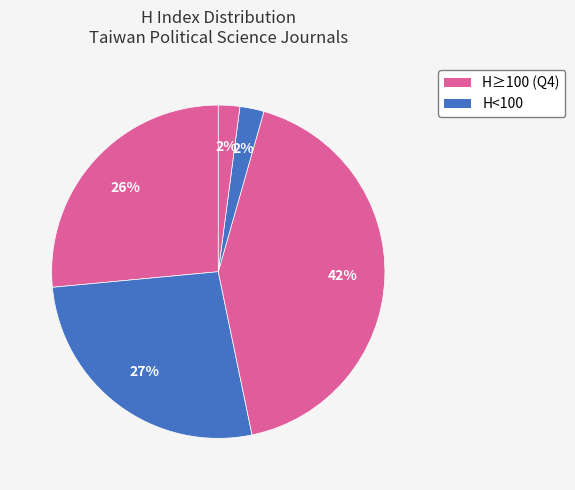

Count the number of slices in the pie.

5